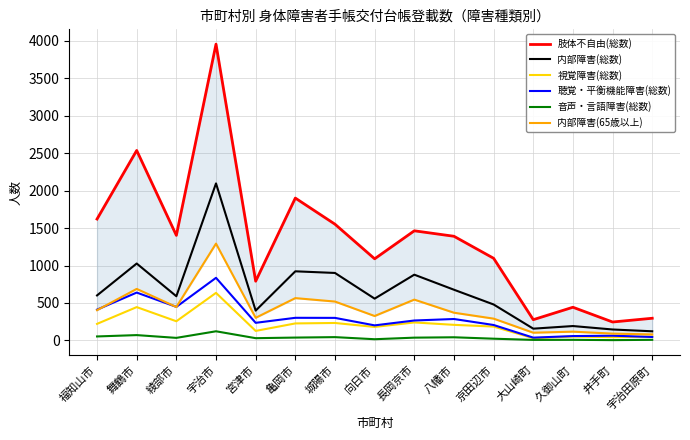

True or false: 内部障害(総数) and 聴覚・平衡機能障害(総数) cross at least once.

False